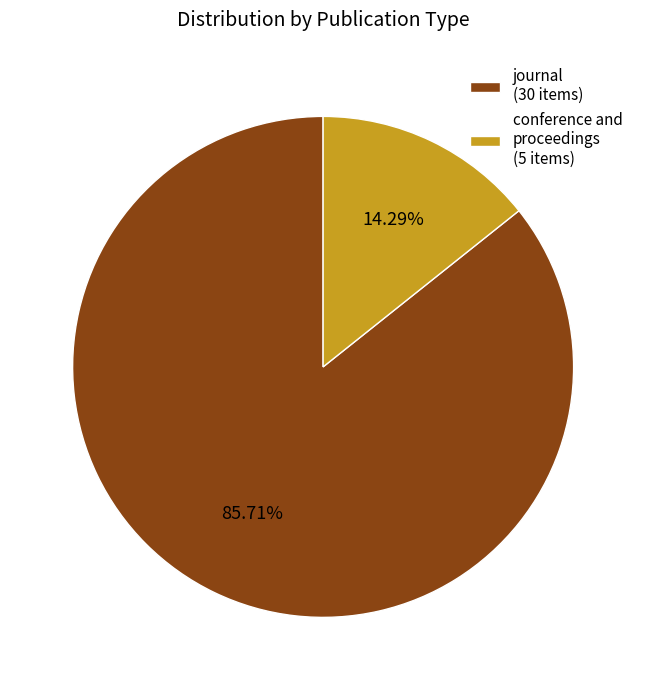

Which category has the smallest portion of the pie?

conference and proceedings